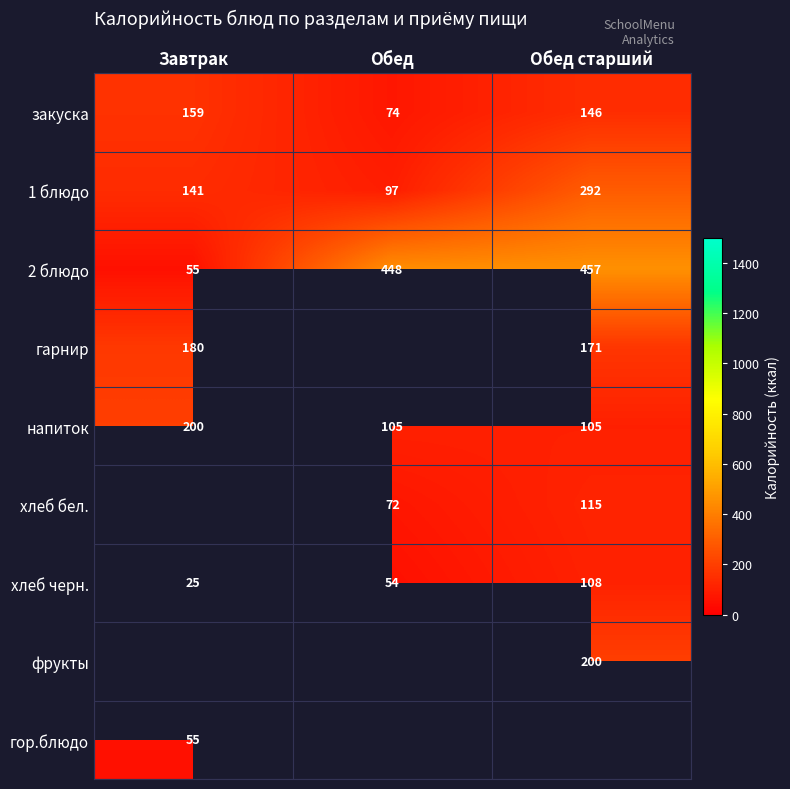

Rank the categories by хлеб черн. value from highest to lowest.

Обед старший, Обед, Завтрак